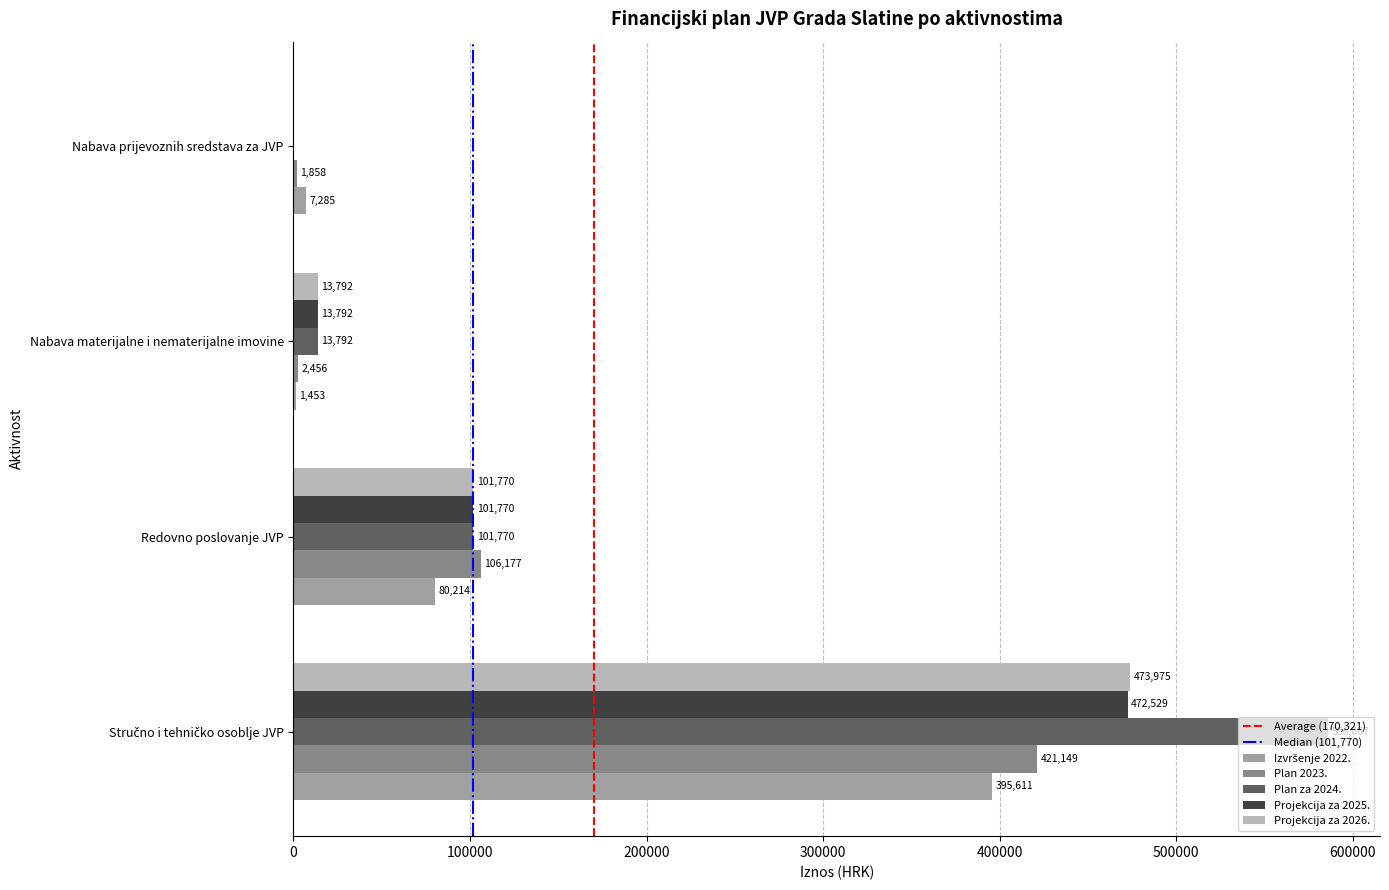

The Projekcija za 2026. series shows 101770.0 at Redovno poslovanje JVP. True or false?

True